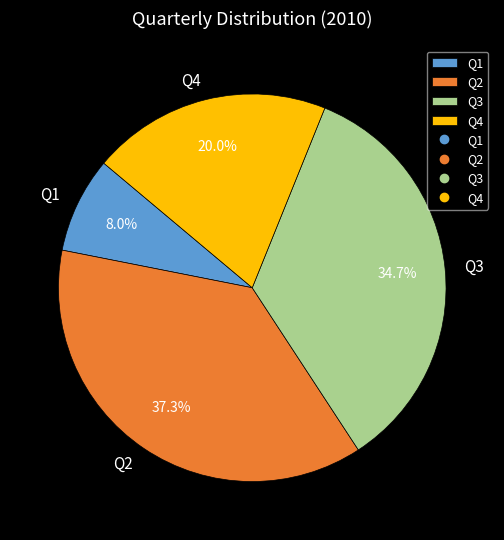

To the nearest percent, what percentage of the pie is Q2?

37%